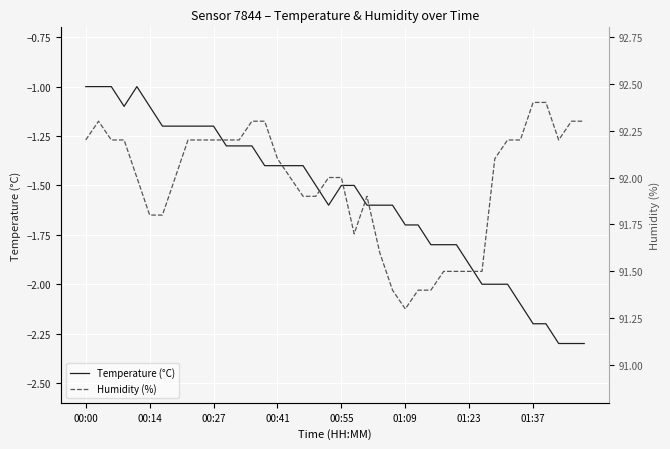

True or false: Temperature (°C) and Humidity (%) cross at least once.

False